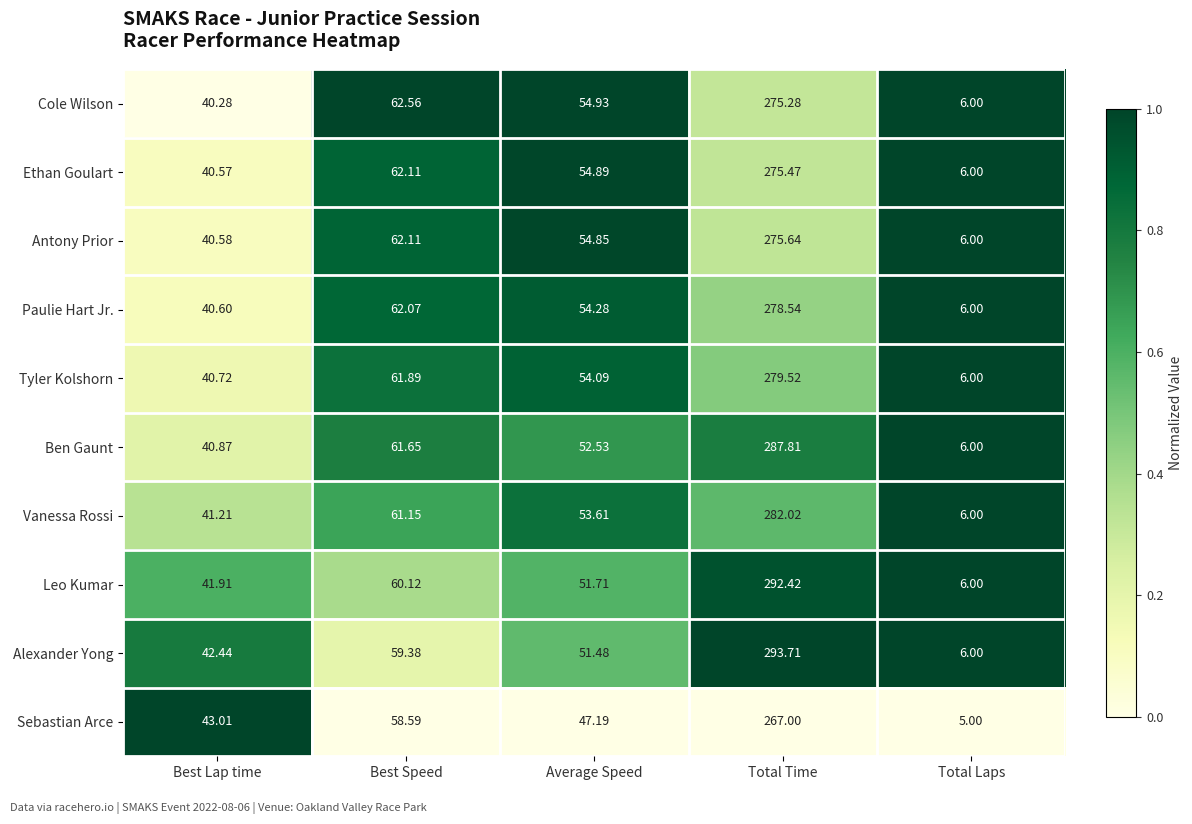

Which category has the highest value across all series?

Total Time